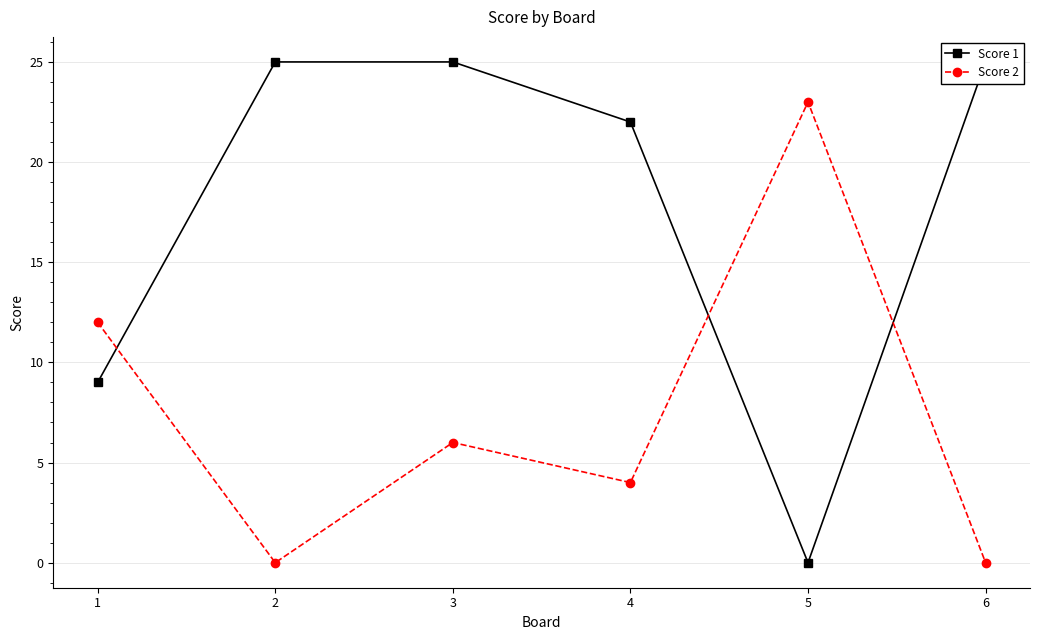

What is the total value across all series at 5?

23